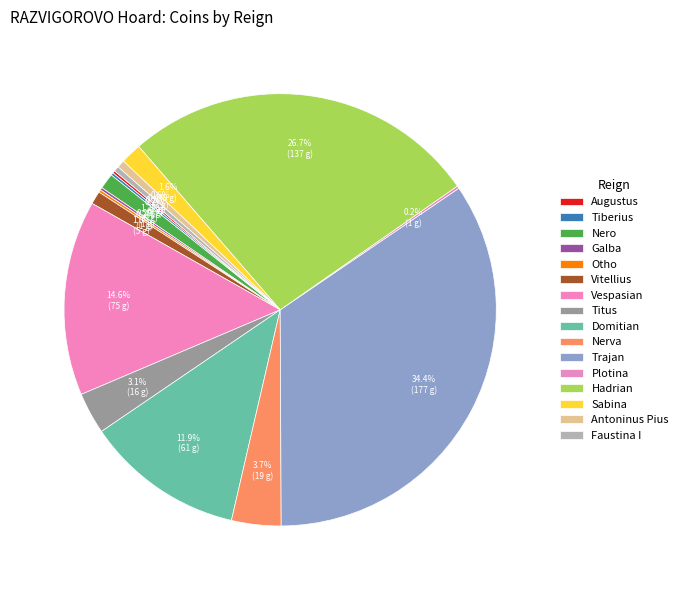

The Augustus slice represents 0% of the pie. True or false?

True